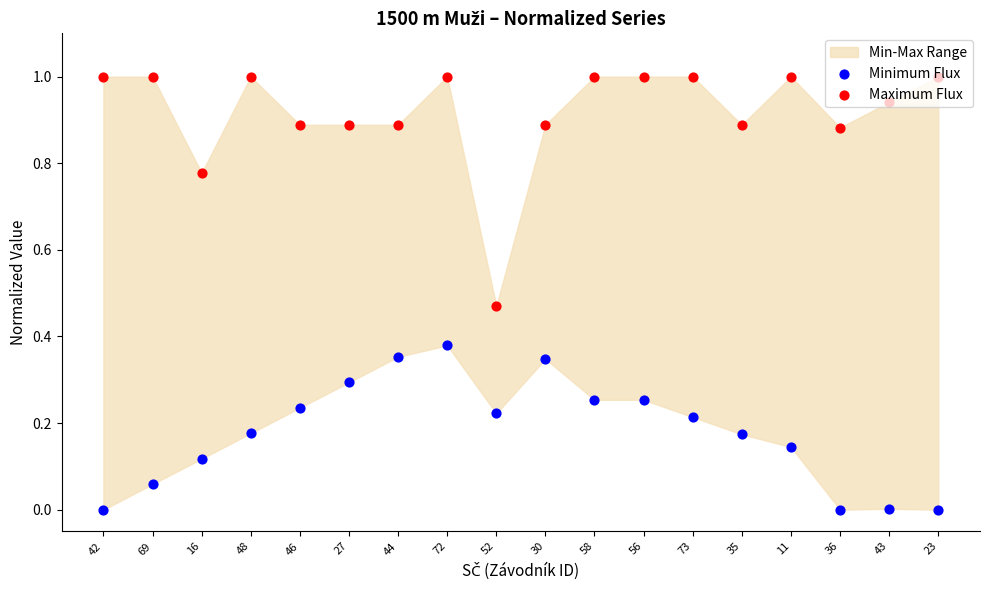

What is the total value across all series at 30?

1.2